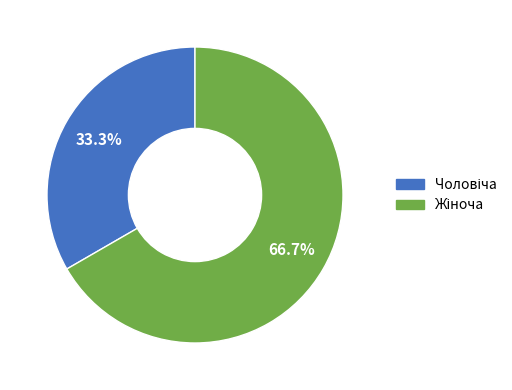

Does any single category account for the majority?

Yes